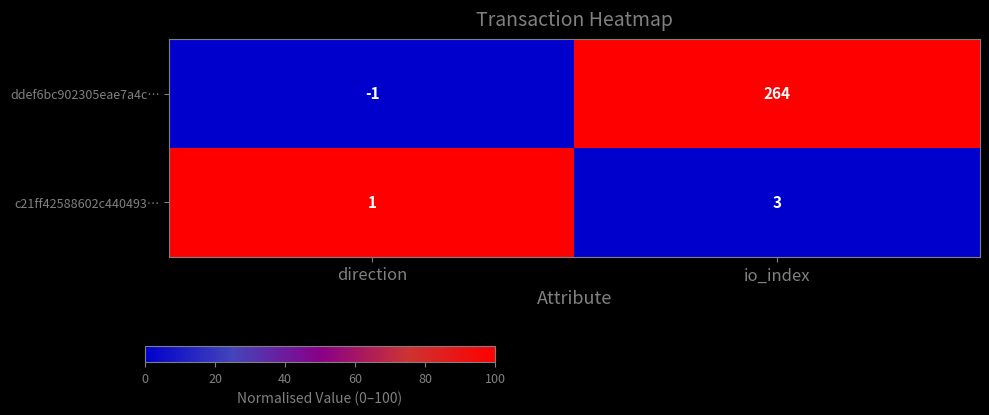

Reading left to right, extract all data points from this chart.

ddef6bc902305eae7a4c…: direction=-1	io_index=264
c21ff42588602c440493…: direction=1	io_index=3